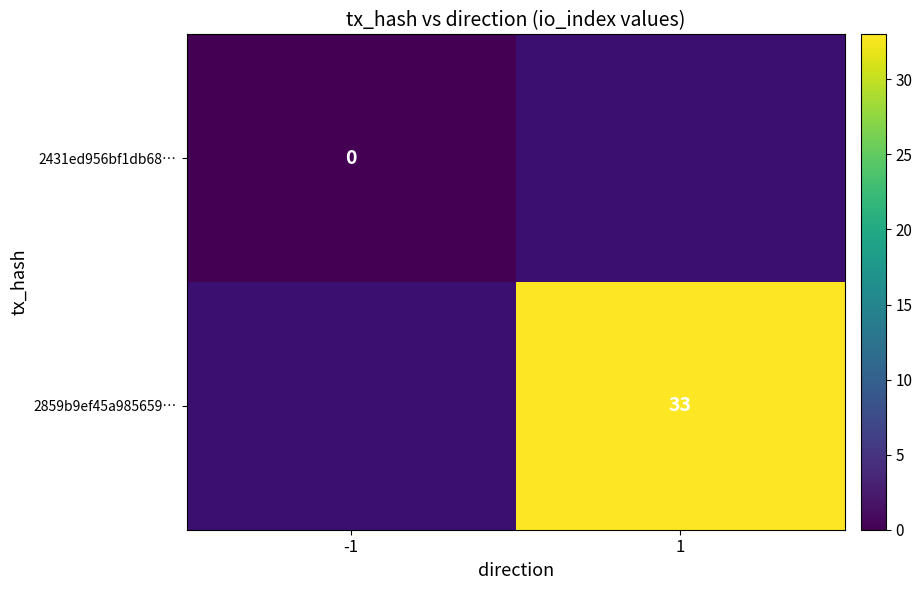

How many series are shown in this chart?

2